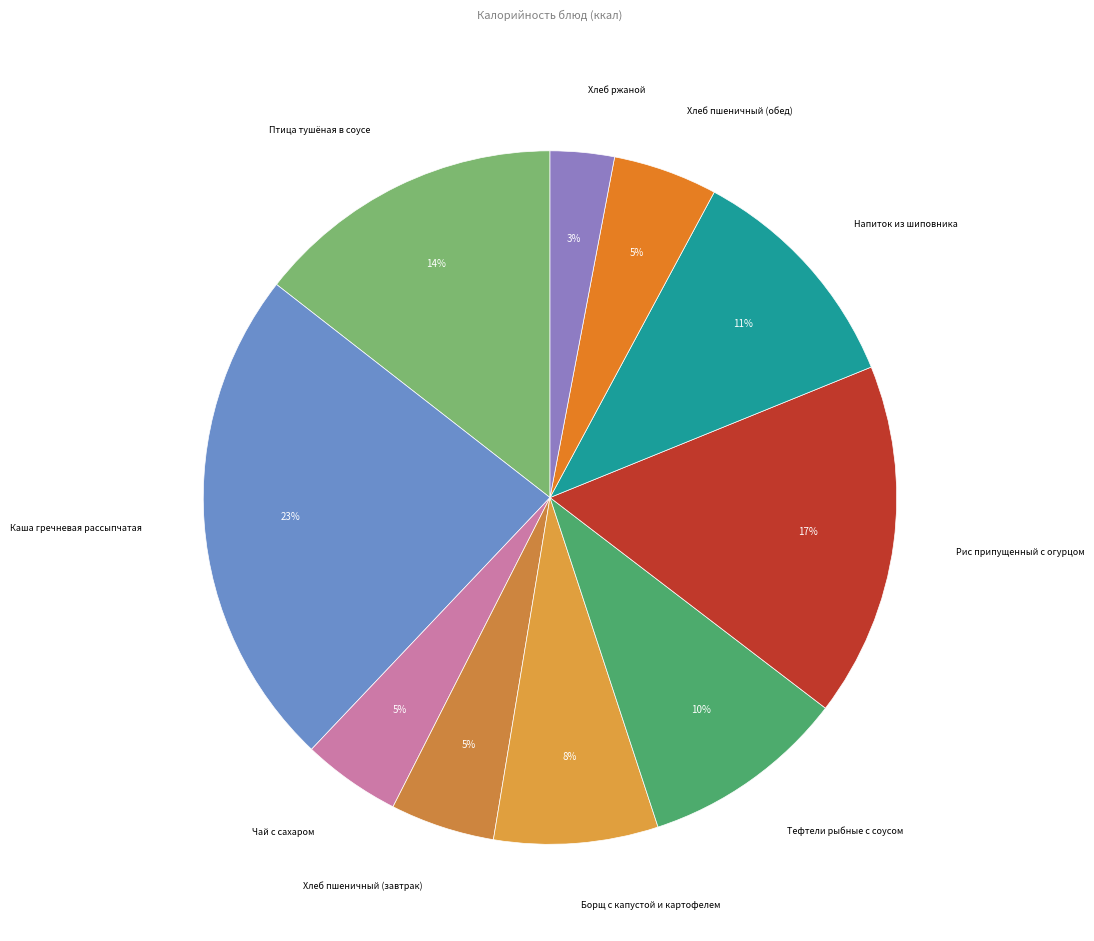

How many slices are in this pie chart?

10